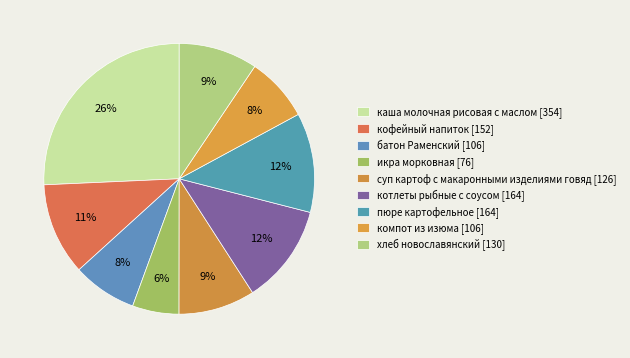

The батон Раменский slice represents 15% of the pie. True or false?

False